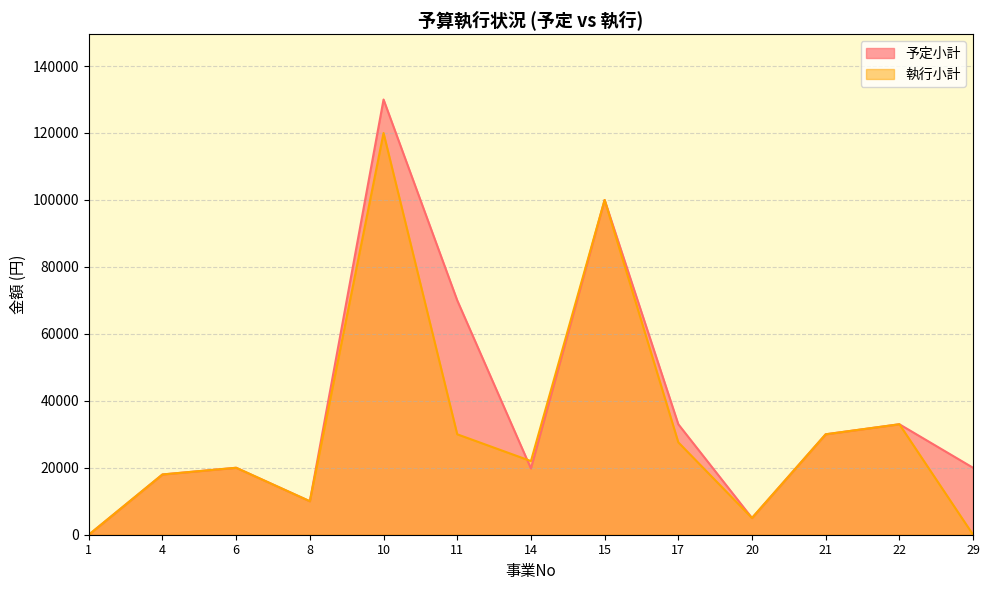

What is the value of the 予定小計 point at the 7th from the left?

19800